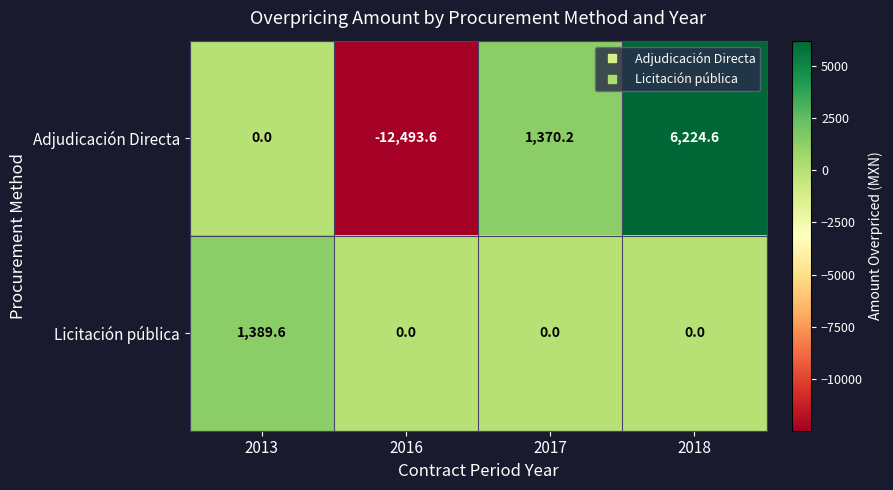

What is the maximum value for Licitación pública?

1389.6